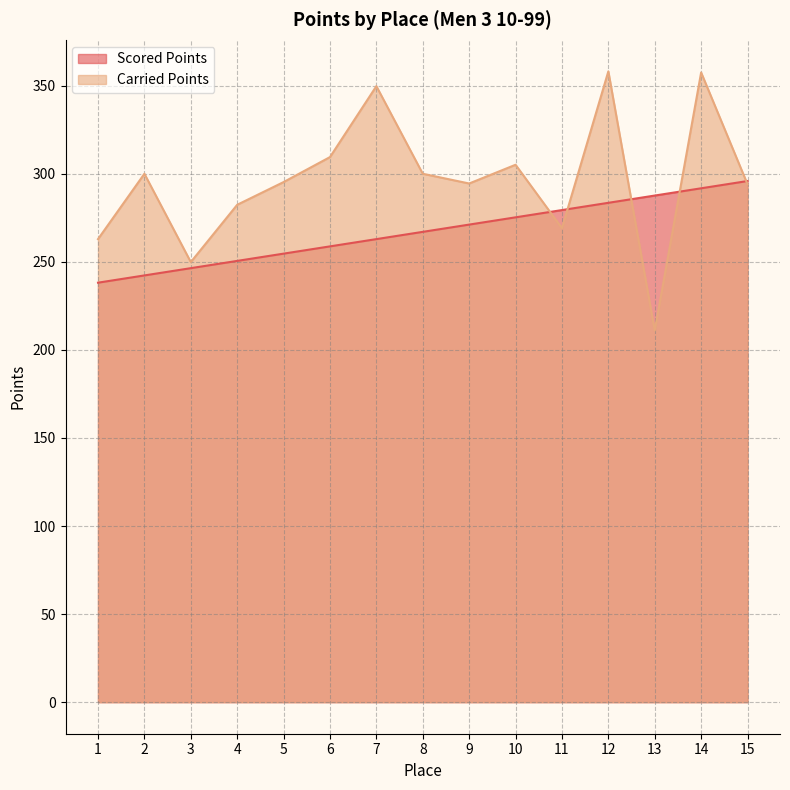

How many values in the Carried Points series exceed 295?

8